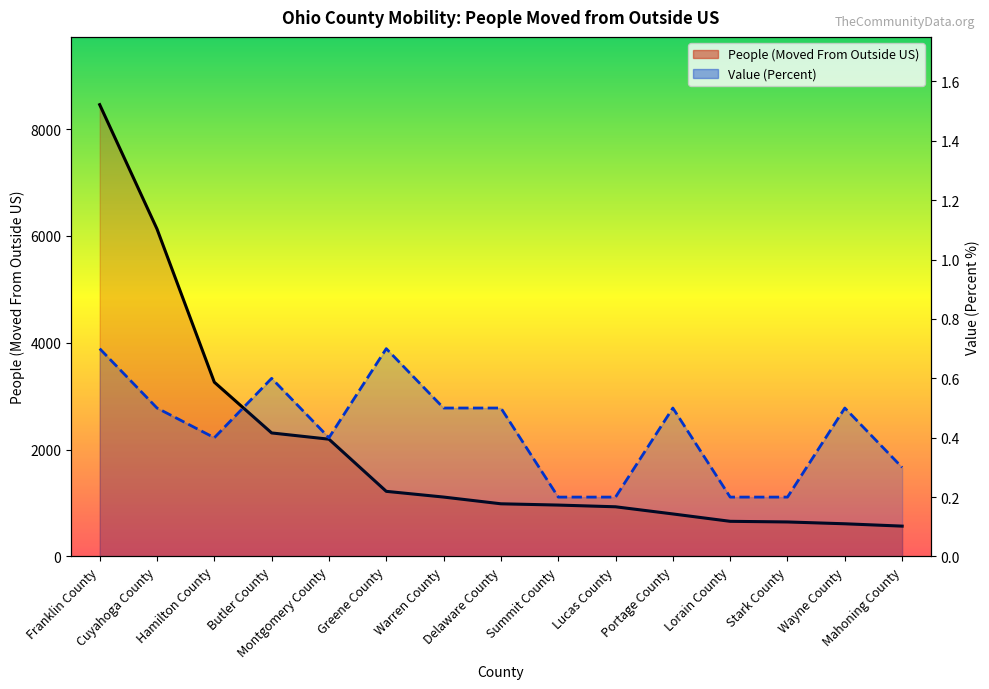

The People (Moved From Outside US) series shows 930.0 at Lucas County. True or false?

True